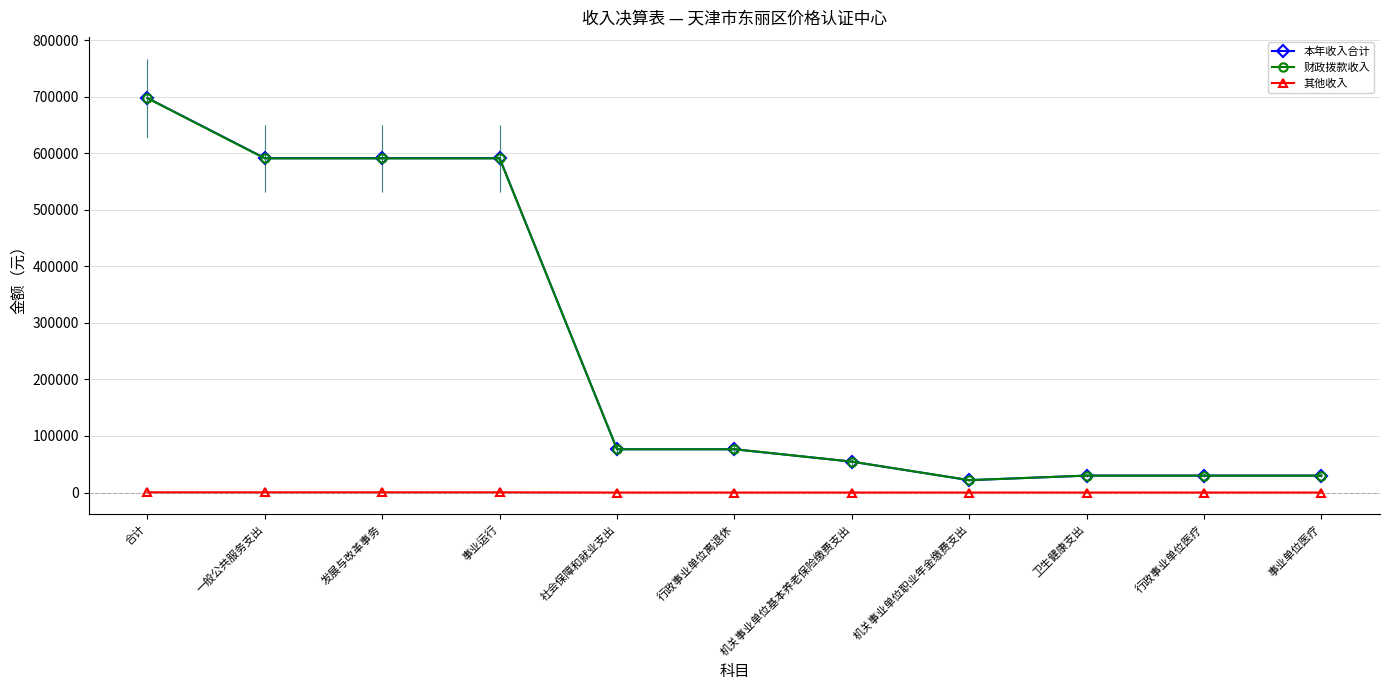

Which category has the highest value across all series?

合计